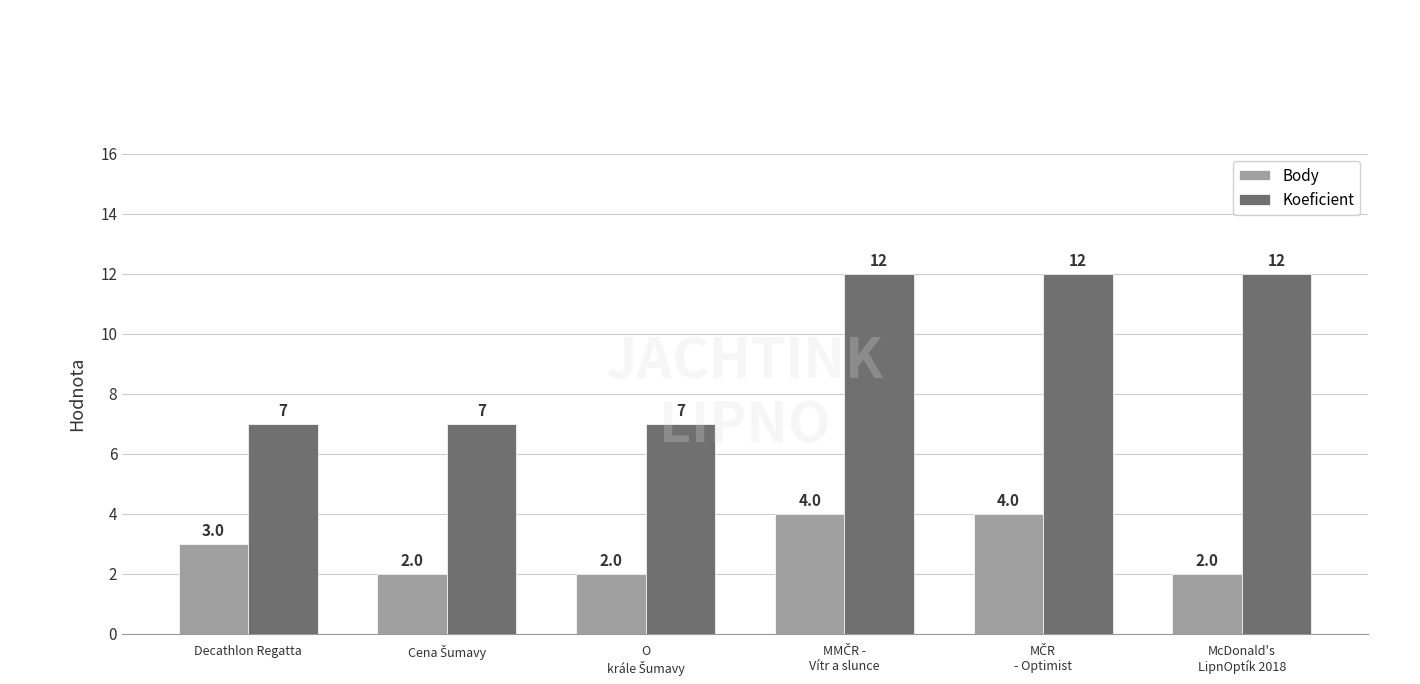

What is the difference between the maximum and minimum values in the Koeficient series?

5